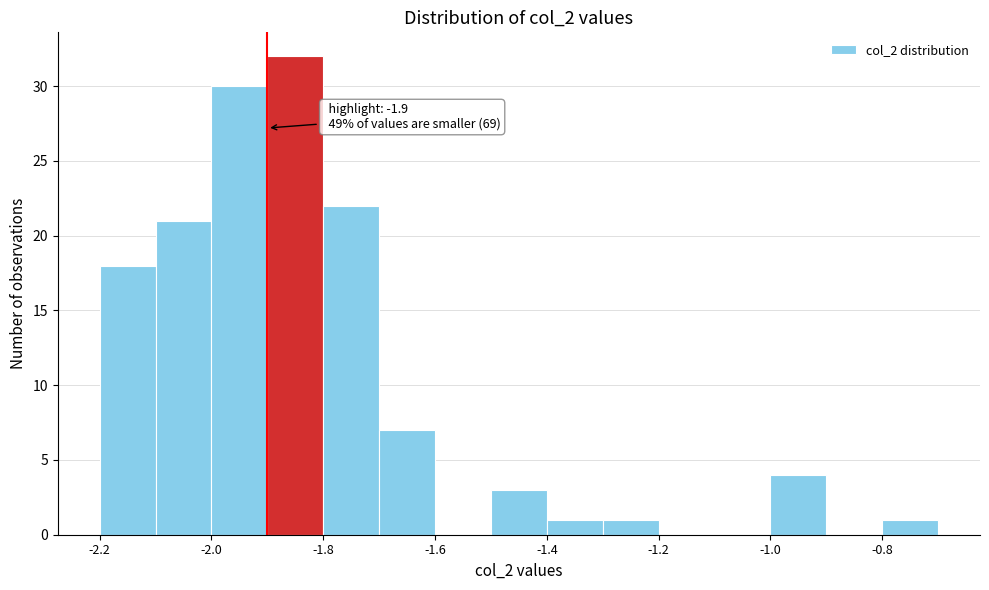

Over which range of the x-axis is the bar tallest?

-1.9 to -1.8